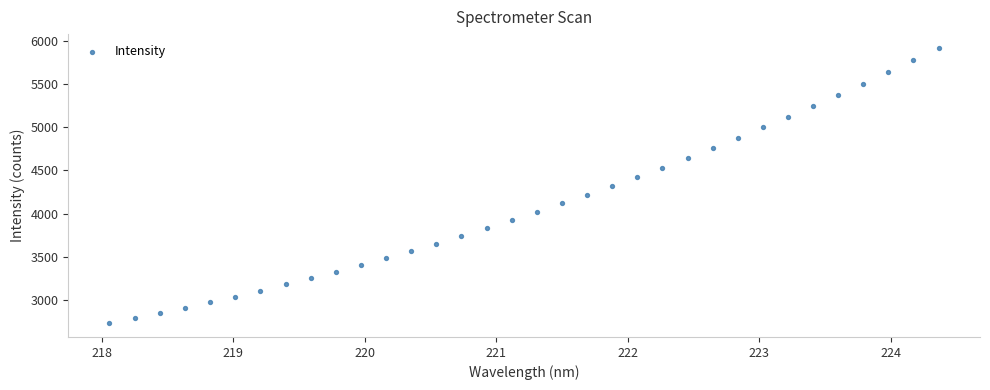

What is the range of Y values (max minus min)?

3180.4